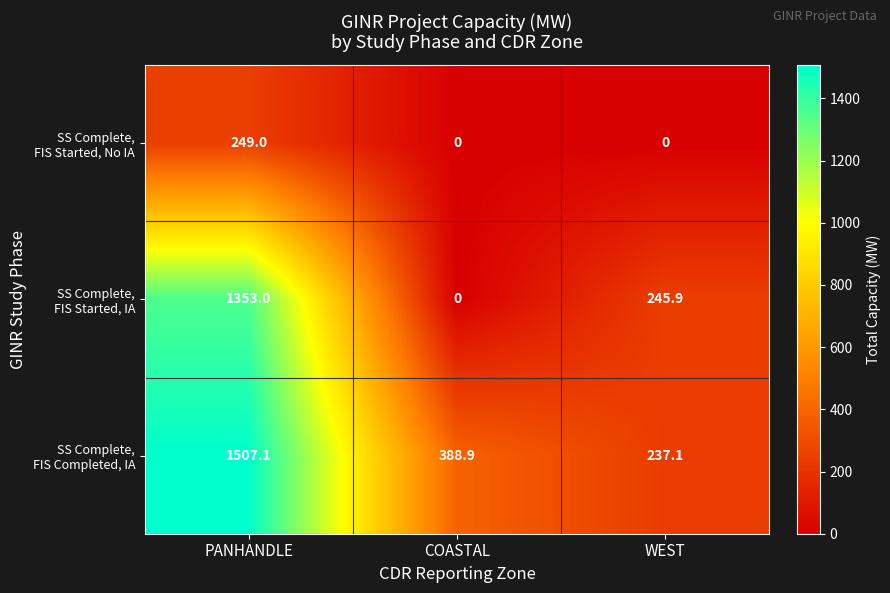

Which label corresponds to the largest value in the chart?

PANHANDLE